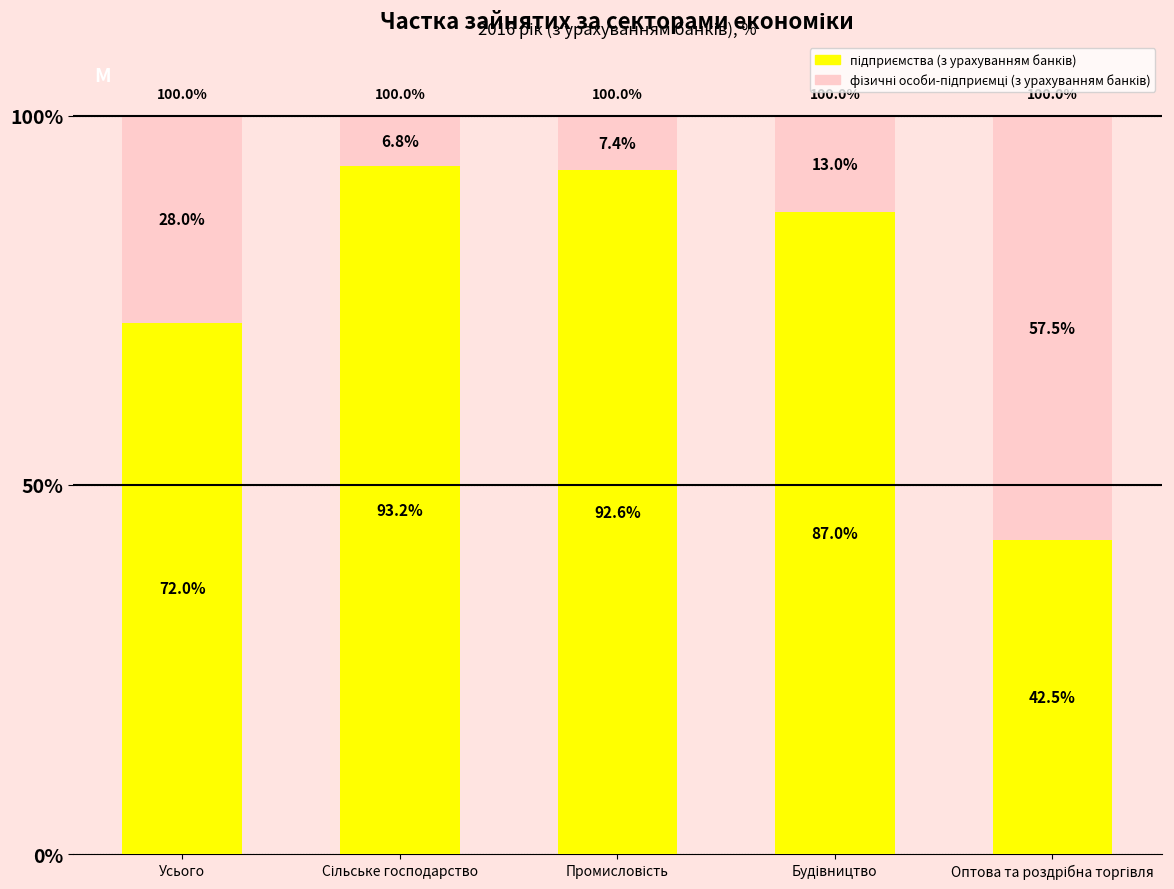

Count the number of categories in the chart.

5